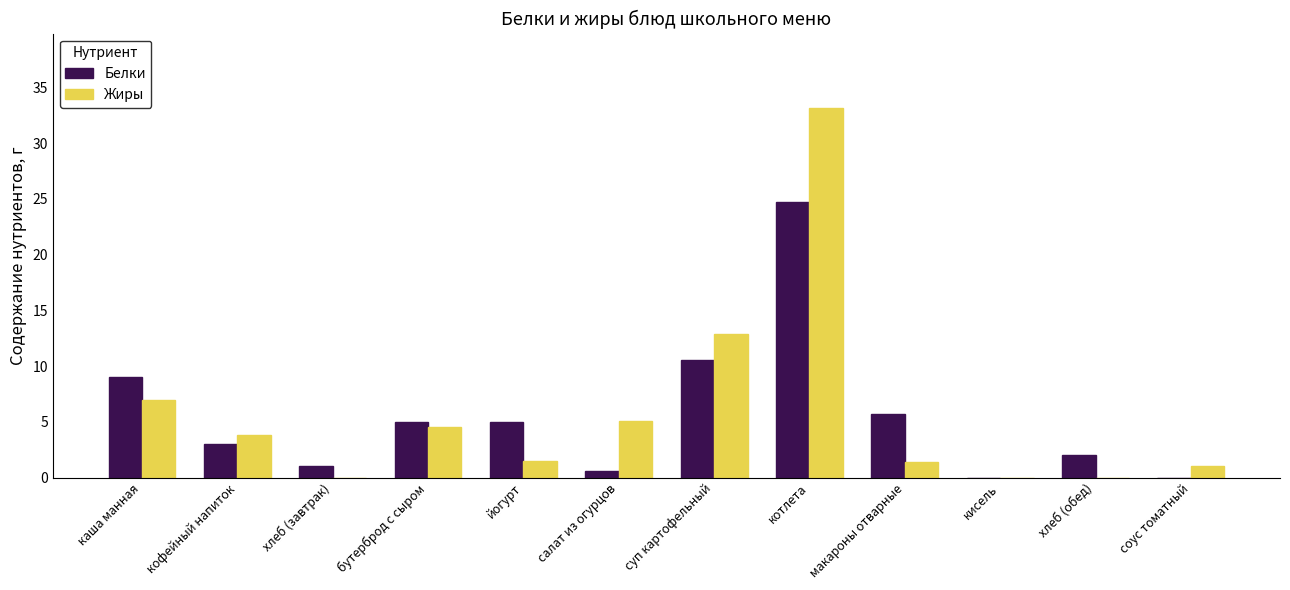

Count the number of categories in the chart.

12